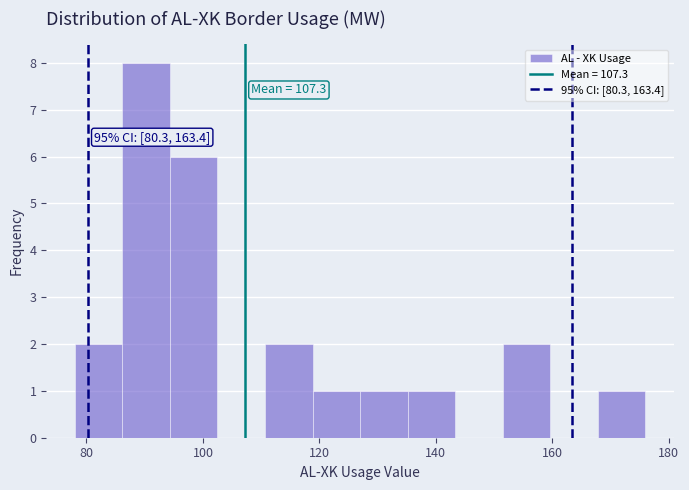

Over which range of the x-axis is the bar tallest?

86 to 94